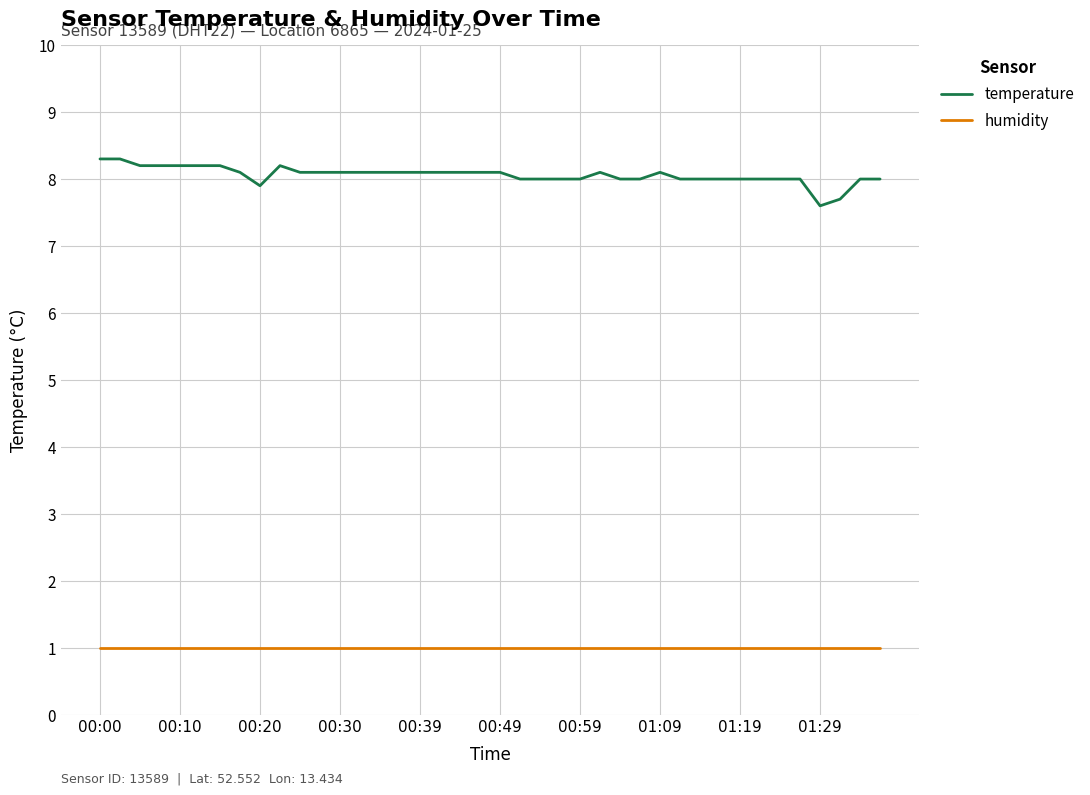

What is the lowest value of the temperature series?

7.6